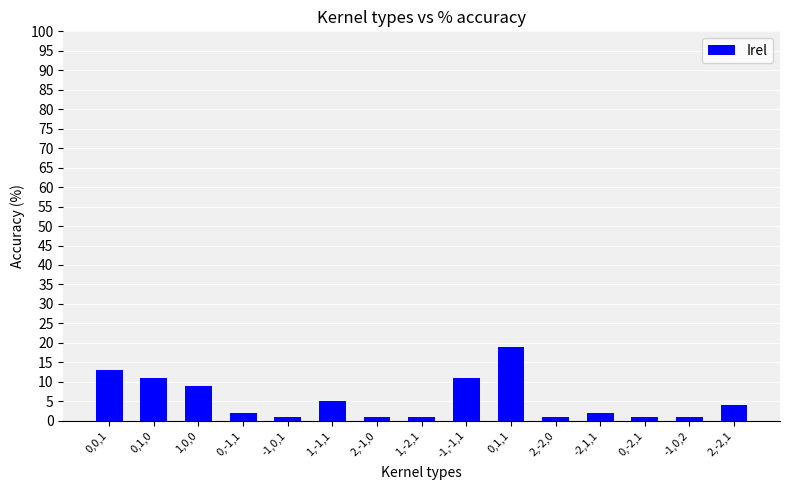

What is the ratio of the value at 2,-2,0 to the value at -1,-1,1?

0.1